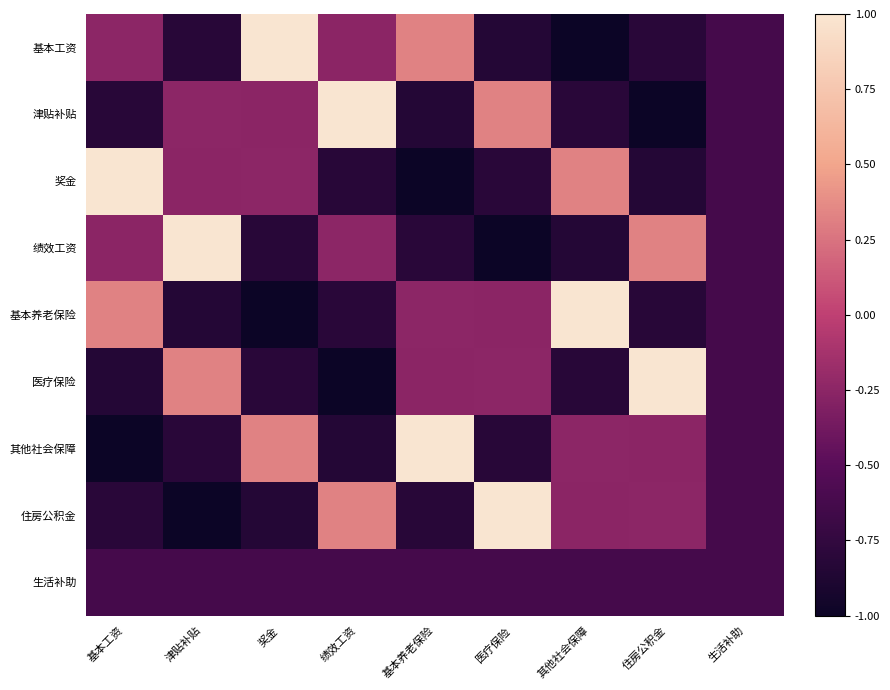

Reading left to right, extract all data points from this chart.

基本工资: 基本工资=-0.2	津贴补贴=-0.8	奖金=1.0	绩效工资=-0.3	基本养老保险=0.3	医疗保险=-0.8	其他社会保障=-1.0	住房公积金=-0.8	生活补助=-0.6
津贴补贴: 基本工资=-0.8	津贴补贴=-0.2	奖金=-0.3	绩效工资=1.0	基本养老保险=-0.8	医疗保险=0.3	其他社会保障=-0.8	住房公积金=-1.0	生活补助=-0.6
奖金: 基本工资=1.0	津贴补贴=-0.3	奖金=-0.2	绩效工资=-0.8	基本养老保险=-1.0	医疗保险=-0.8	其他社会保障=0.3	住房公积金=-0.8	生活补助=-0.6
绩效工资: 基本工资=-0.3	津贴补贴=1.0	奖金=-0.8	绩效工资=-0.2	基本养老保险=-0.8	医疗保险=-1.0	其他社会保障=-0.8	住房公积金=0.3	生活补助=-0.6
基本养老保险: 基本工资=0.3	津贴补贴=-0.8	奖金=-1.0	绩效工资=-0.8	基本养老保险=-0.2	医疗保险=-0.3	其他社会保障=1.0	住房公积金=-0.8	生活补助=-0.6
医疗保险: 基本工资=-0.8	津贴补贴=0.3	奖金=-0.8	绩效工资=-1.0	基本养老保险=-0.3	医疗保险=-0.2	其他社会保障=-0.8	住房公积金=1.0	生活补助=-0.6
其他社会保障: 基本工资=-1.0	津贴补贴=-0.8	奖金=0.3	绩效工资=-0.8	基本养老保险=1.0	医疗保险=-0.8	其他社会保障=-0.2	住房公积金=-0.3	生活补助=-0.6
住房公积金: 基本工资=-0.8	津贴补贴=-1.0	奖金=-0.8	绩效工资=0.3	基本养老保险=-0.8	医疗保险=1.0	其他社会保障=-0.3	住房公积金=-0.2	生活补助=-0.6
生活补助: 基本工资=-0.6	津贴补贴=-0.6	奖金=-0.6	绩效工资=-0.6	基本养老保险=-0.6	医疗保险=-0.6	其他社会保障=-0.6	住房公积金=-0.6	生活补助=-0.6